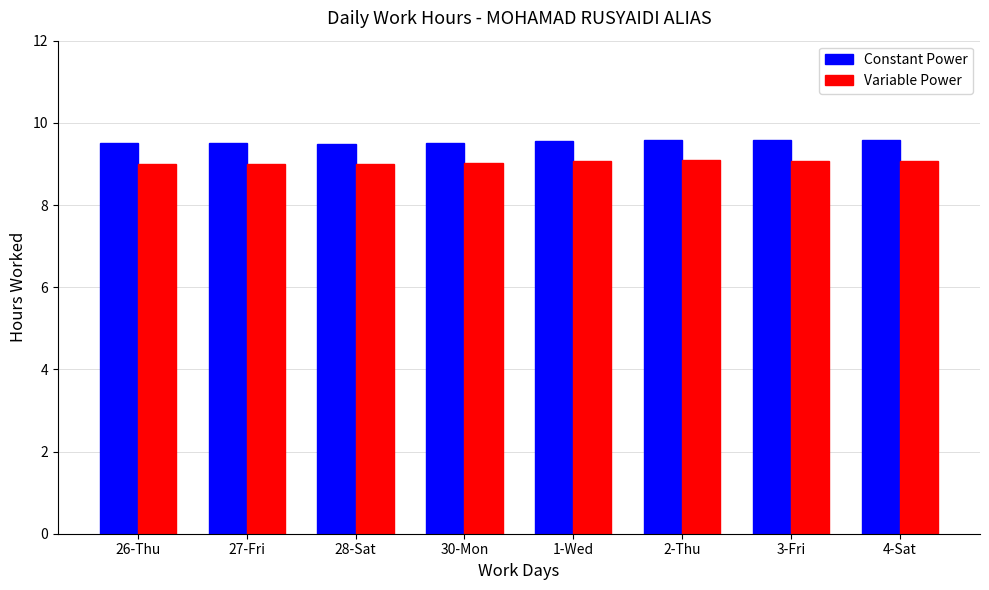

List the series in order of their peak value, lowest first.

Variable Power, Constant Power